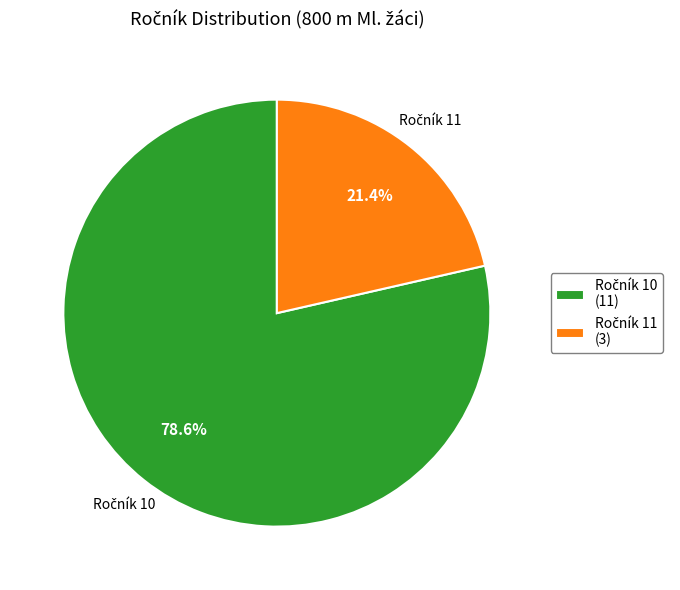

Count the number of slices in the pie.

2